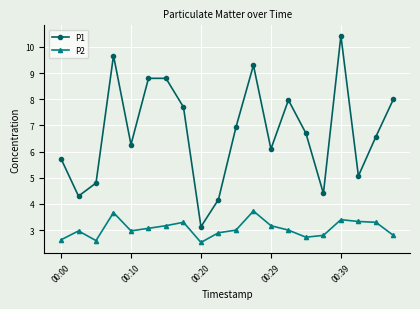

Count the number of categories in the chart.

20